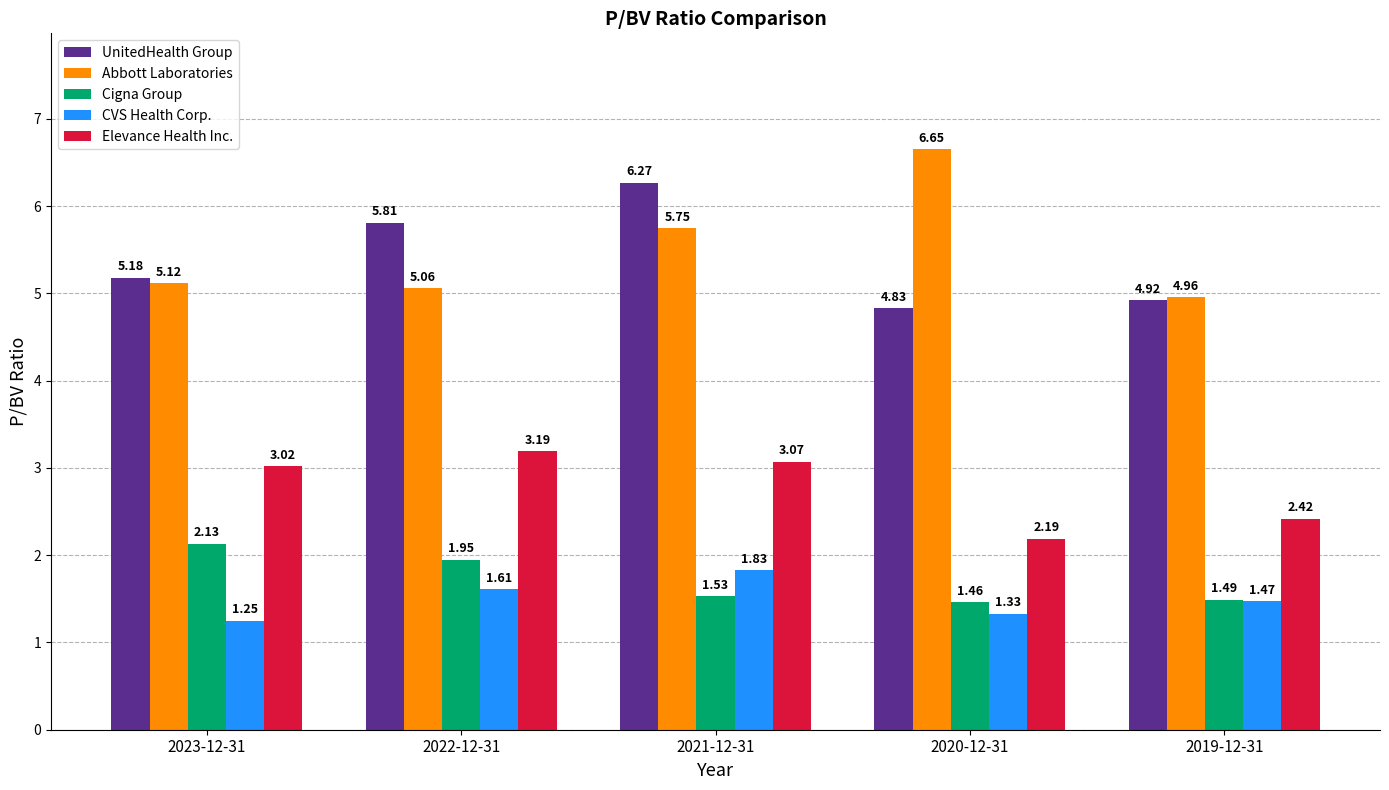

How many series are shown in this chart?

5